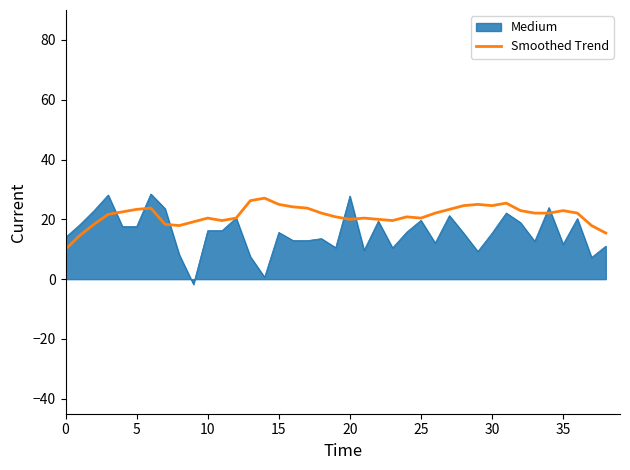

How many lines are shown in the chart?

2